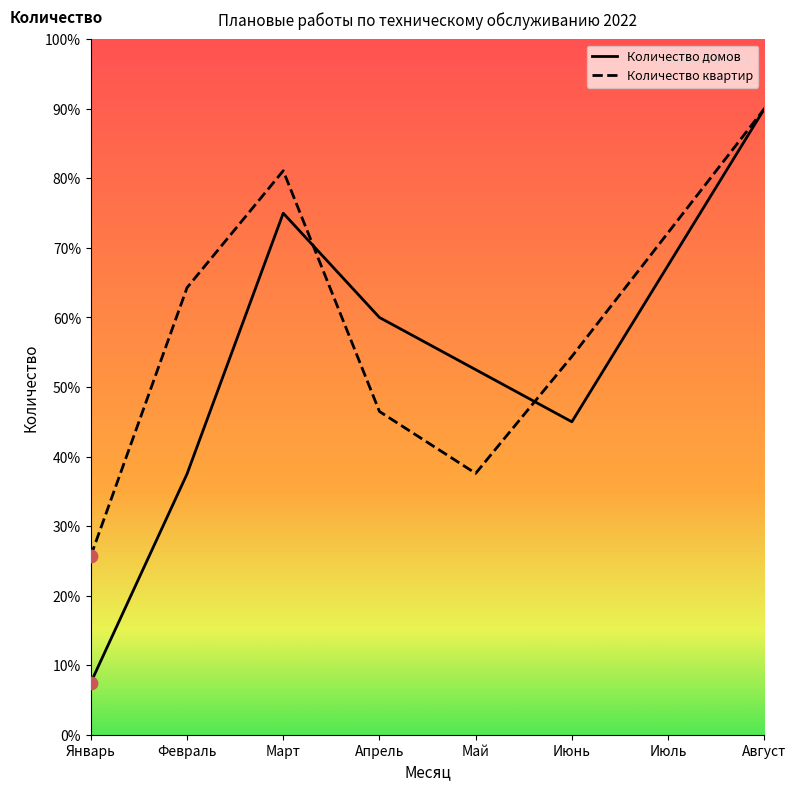

Which series reaches the maximum Y coordinate?

Количество домов